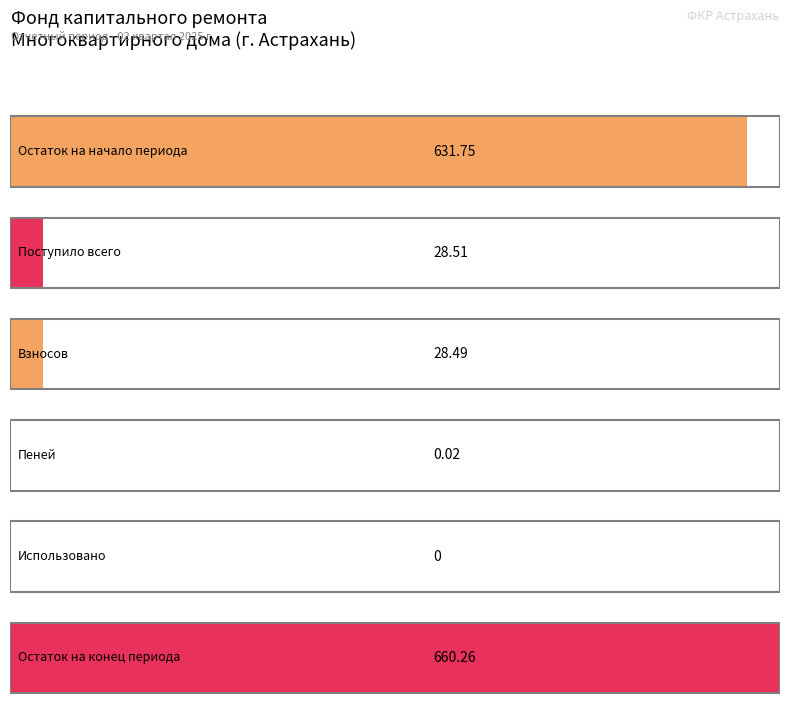

What is the label of the 5th bar from the right?

Поступило всего